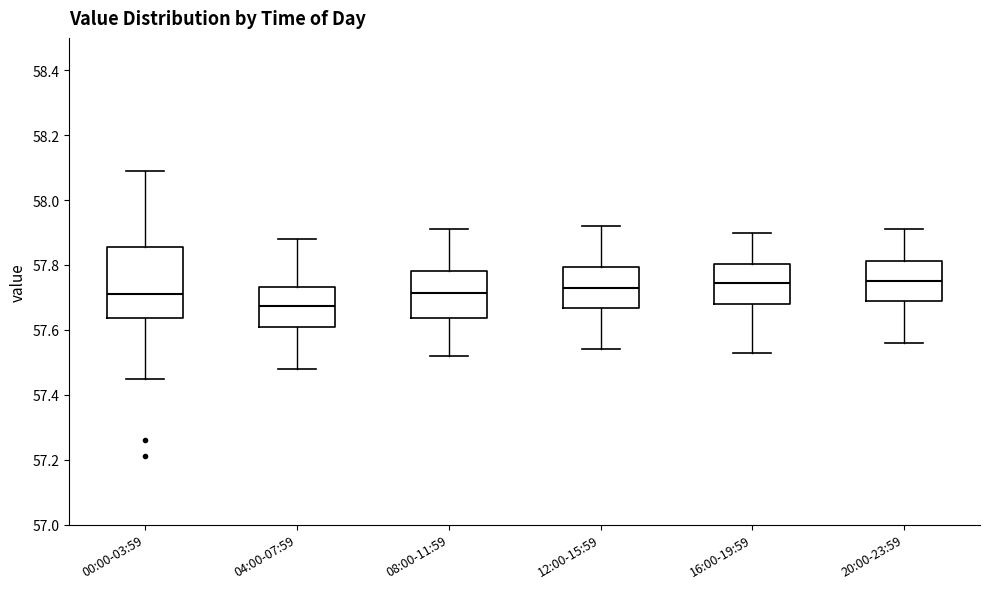

Reading left to right, read every box against the y-axis: the position of its median line, the range the box covers, and the ends of its whiskers. The values are not printed on the chart, so give them approximately, as read against the axis.

00:00-03:59: median 57.72, box 57.64 to 57.86, whiskers 57.46 to 58.10
04:00-07:59: median 57.68, box 57.62 to 57.74, whiskers 57.48 to 57.88
08:00-11:59: median 57.72, box 57.64 to 57.78, whiskers 57.52 to 57.92
12:00-15:59: median 57.74, box 57.66 to 57.80, whiskers 57.54 to 57.92
16:00-19:59: median 57.74, box 57.68 to 57.80, whiskers 57.54 to 57.90
20:00-23:59: median 57.76, box 57.70 to 57.82, whiskers 57.56 to 57.92